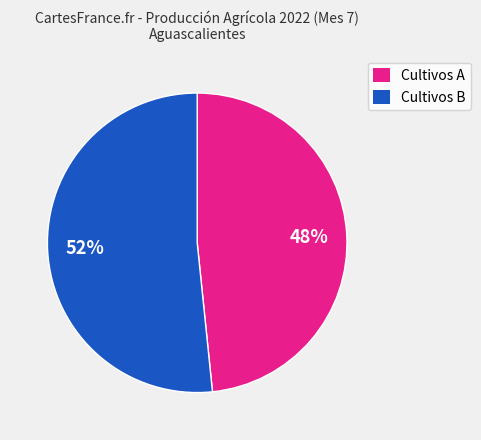

To the nearest percent, what is the average slice percentage?

50%